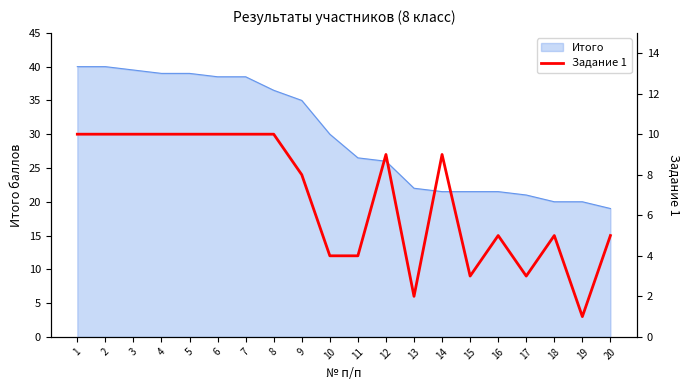

At which label is the value closest to 5?

16